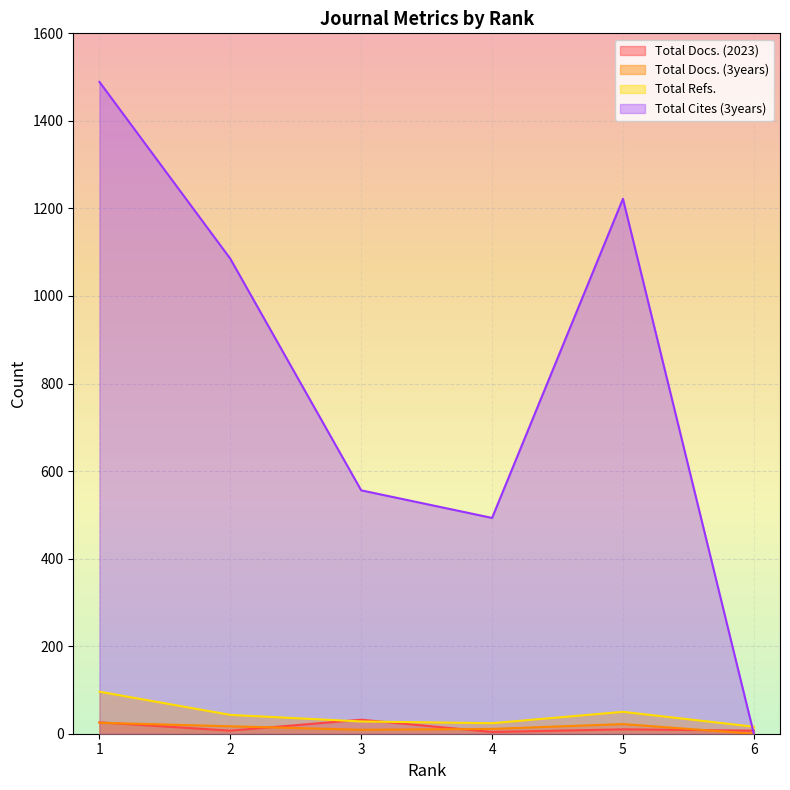

In Total Cites (3years), how many points are higher than both neighbors (excluding endpoints)?

1